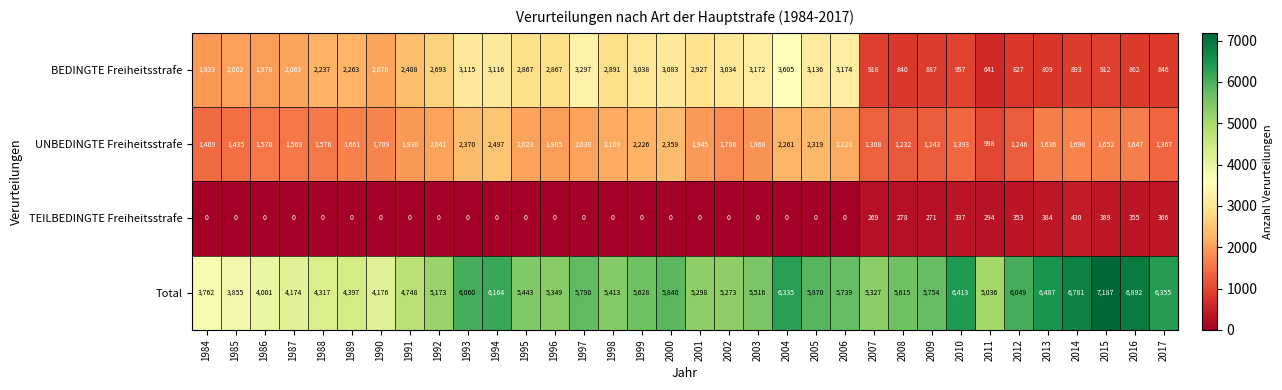

Which category has the highest value across all series?

2015